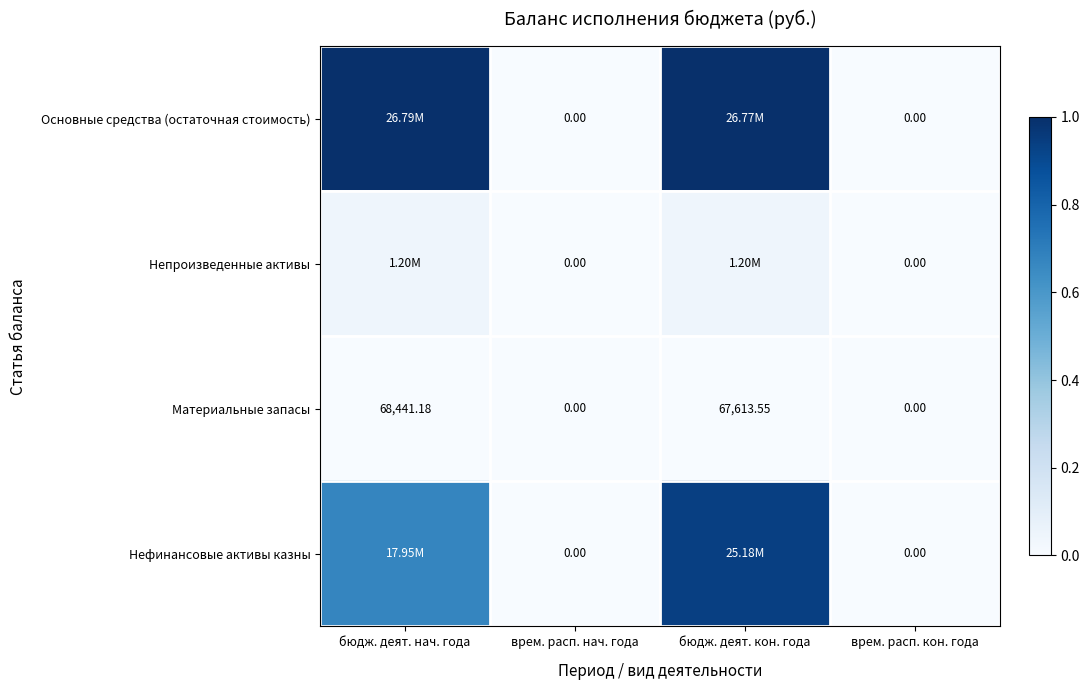

At which label does Материальные запасы first exceed 67613?

бюдж. деят. нач. года